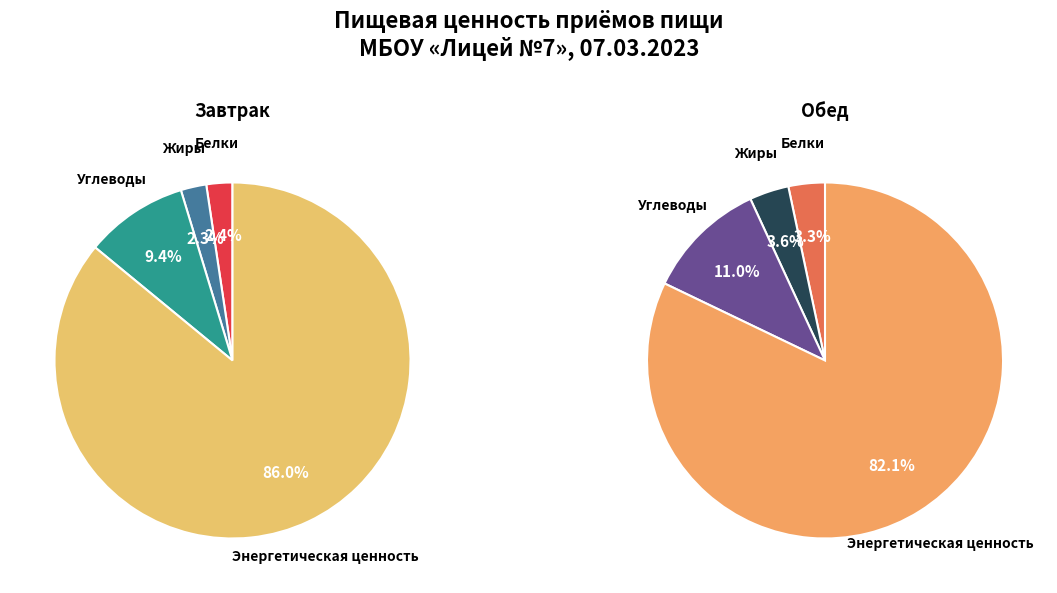

How many slices are in this pie chart?

4